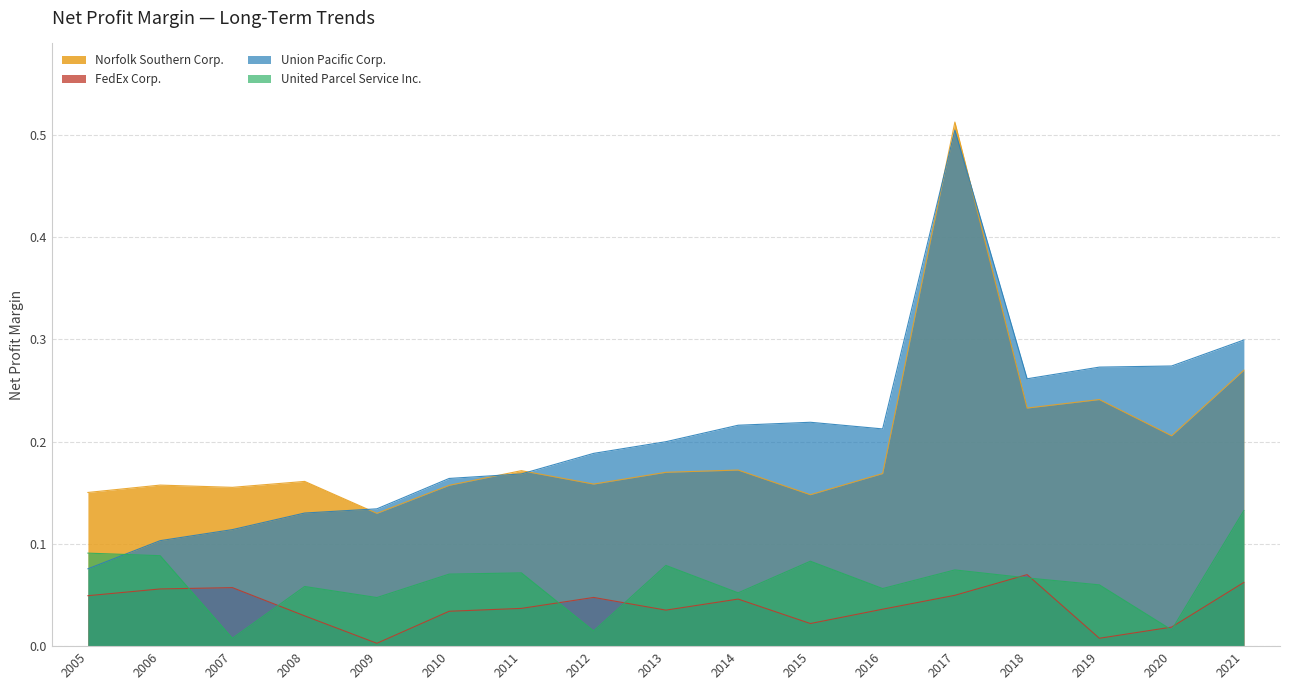

Which category has the highest value in the Union Pacific Corp. series?

2017